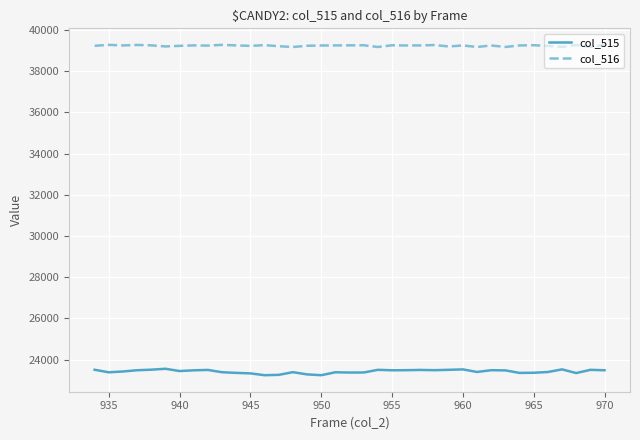

Rank the series by their maximum value, from lowest to highest.

col_515, col_516